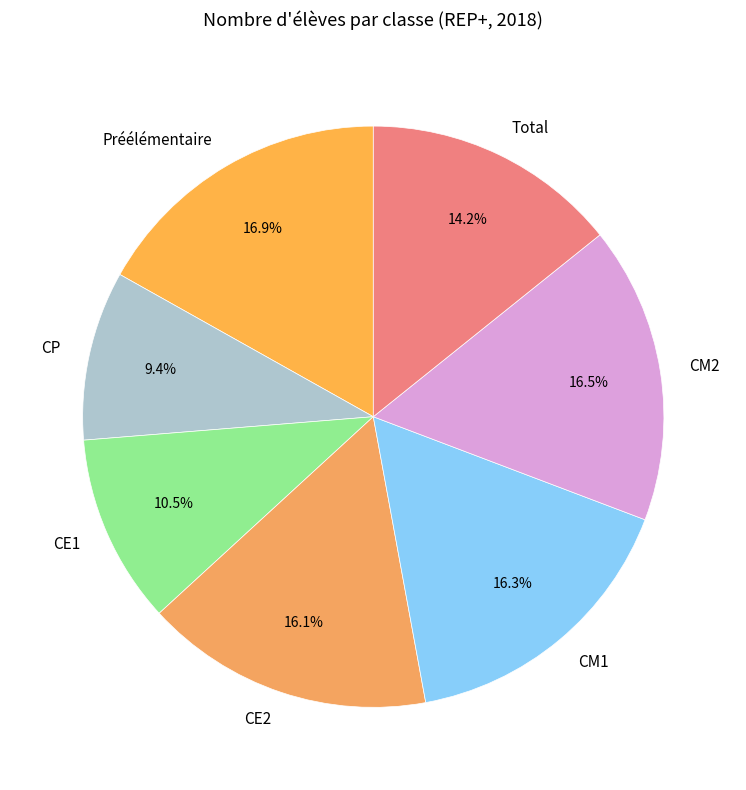

Is there any slice that represents more than half of the pie?

No